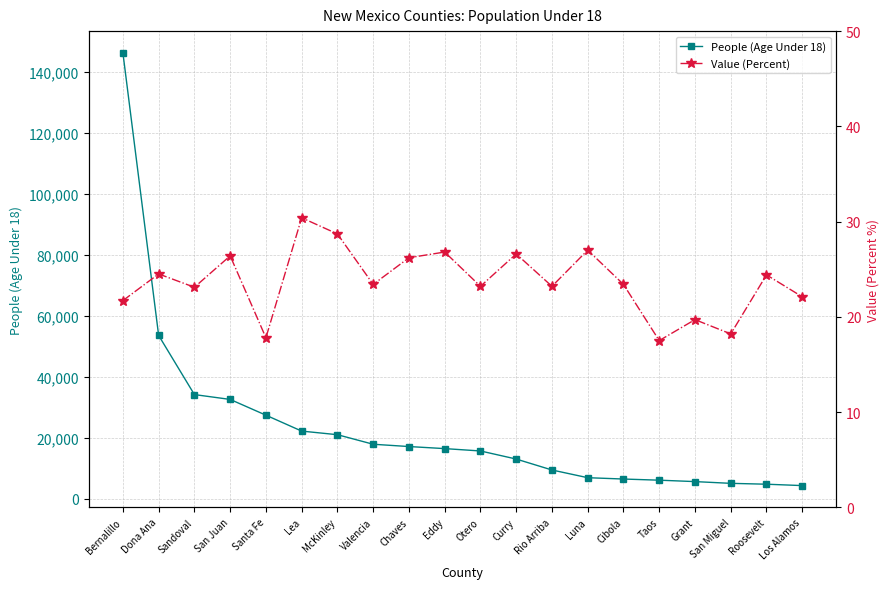

What is the label of the 17th point from the right?

San Juan